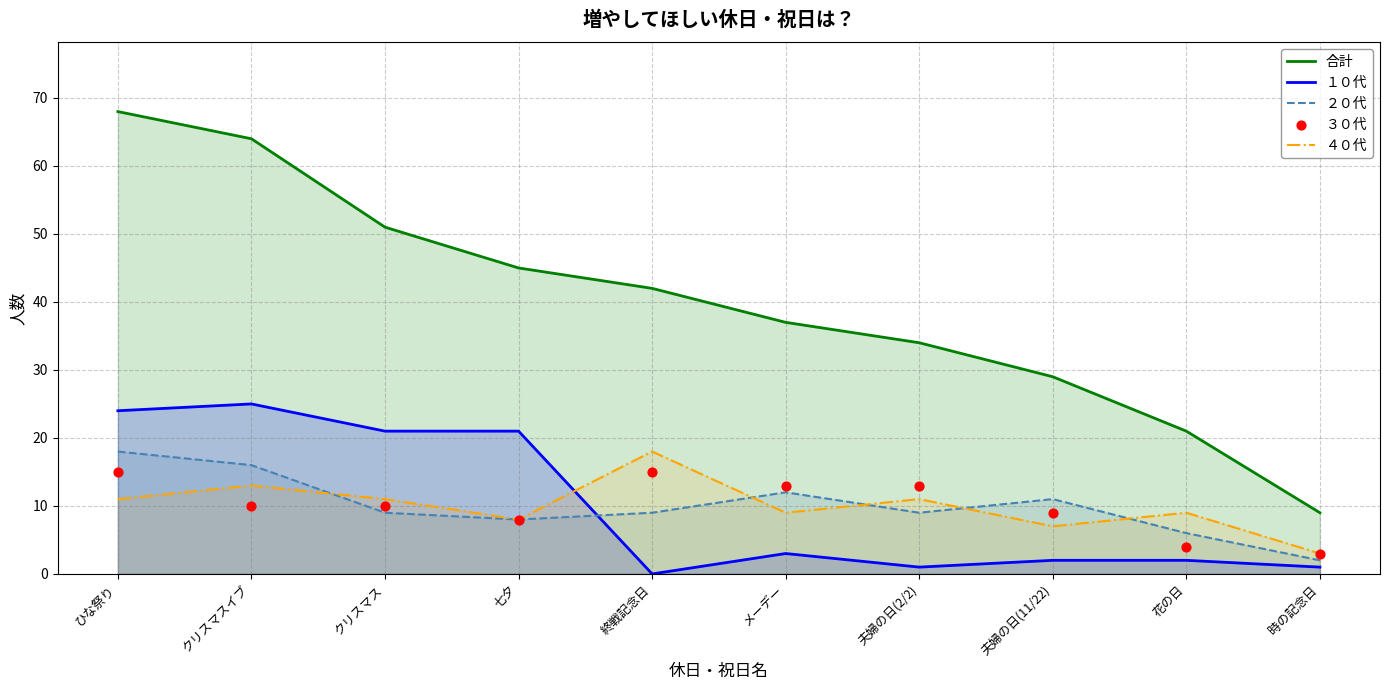

Which series contains the lowest Y value?

１０代